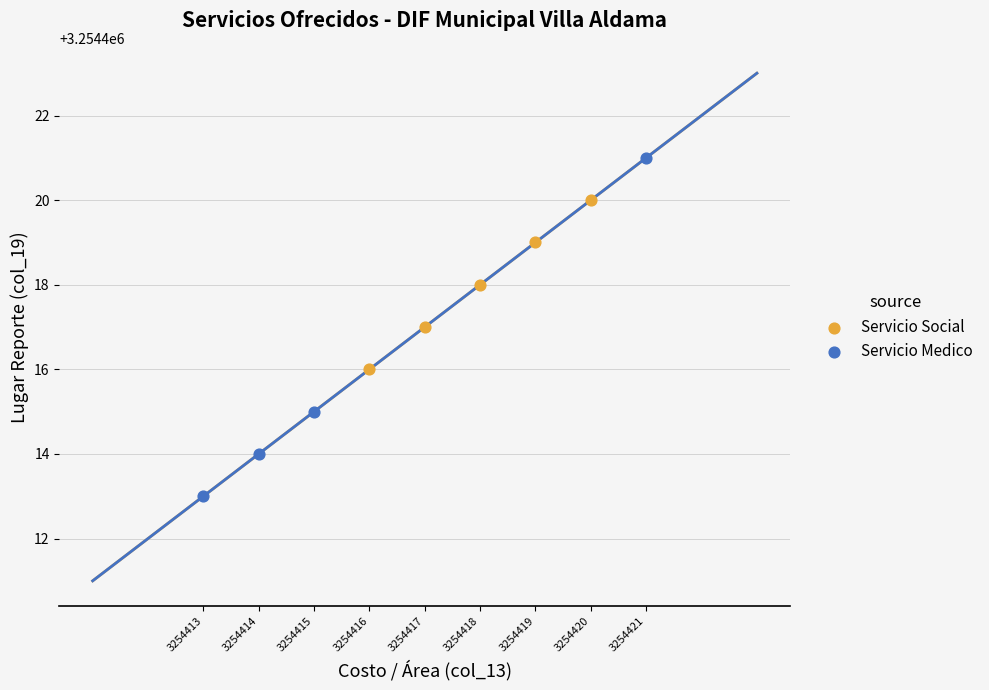

Which series contains the lowest Y value?

Servicio Medico